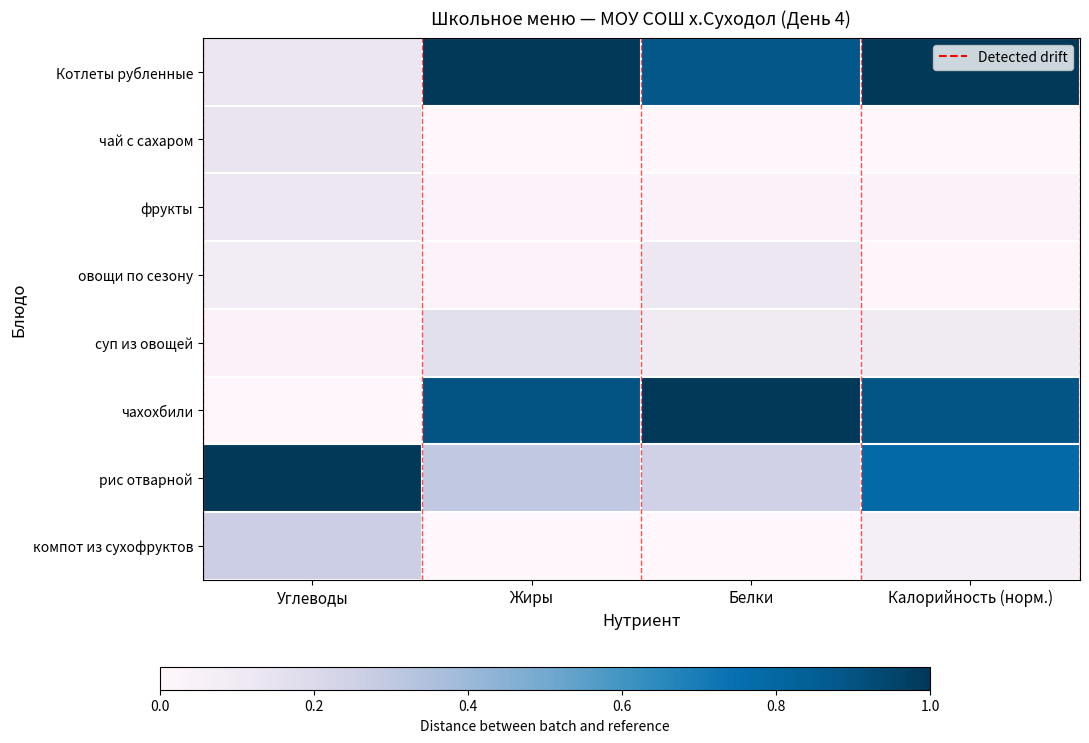

Is it true that фрукты equals 0.0 at Калорийность (норм.)?

False